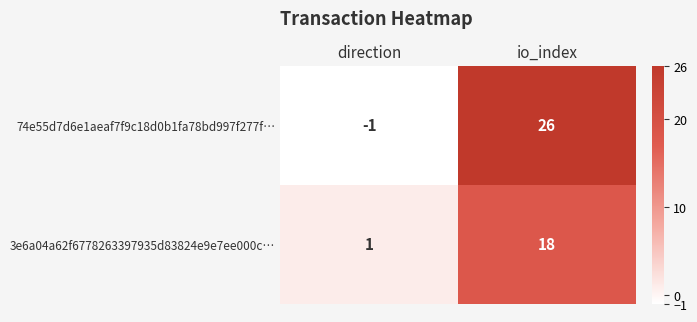

How many values in 74e55d7d6e1aeaf7f9c18d0b1fa78bd997f277f… are above zero?

1